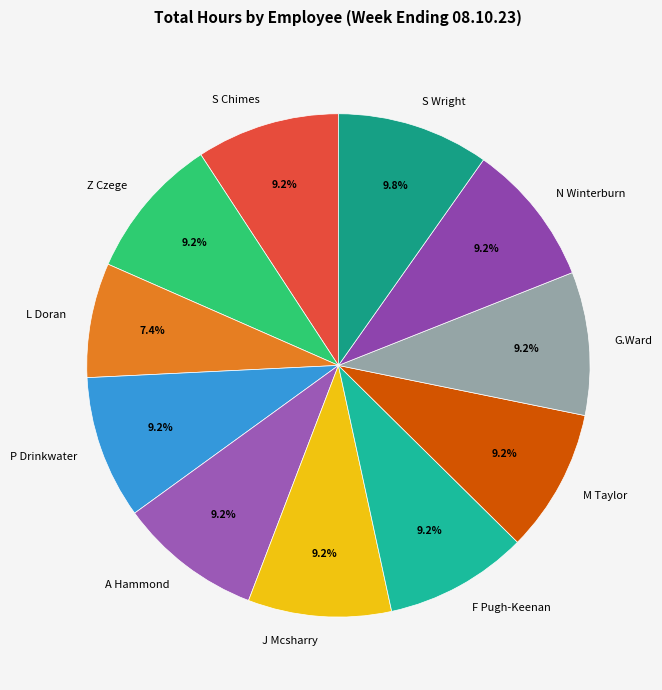

Count the number of slices in the pie.

11